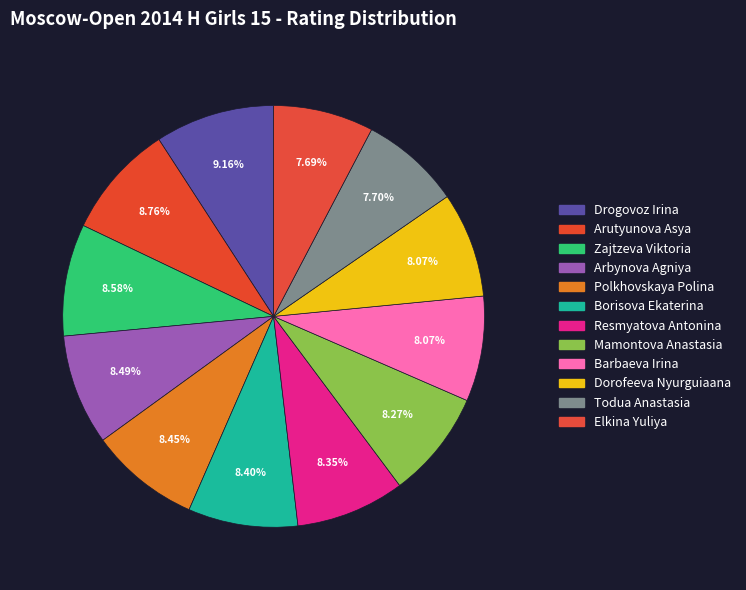

Combined, what portion of the pie is Barbaeva Irina and Arutyunova Asya?

16.8%